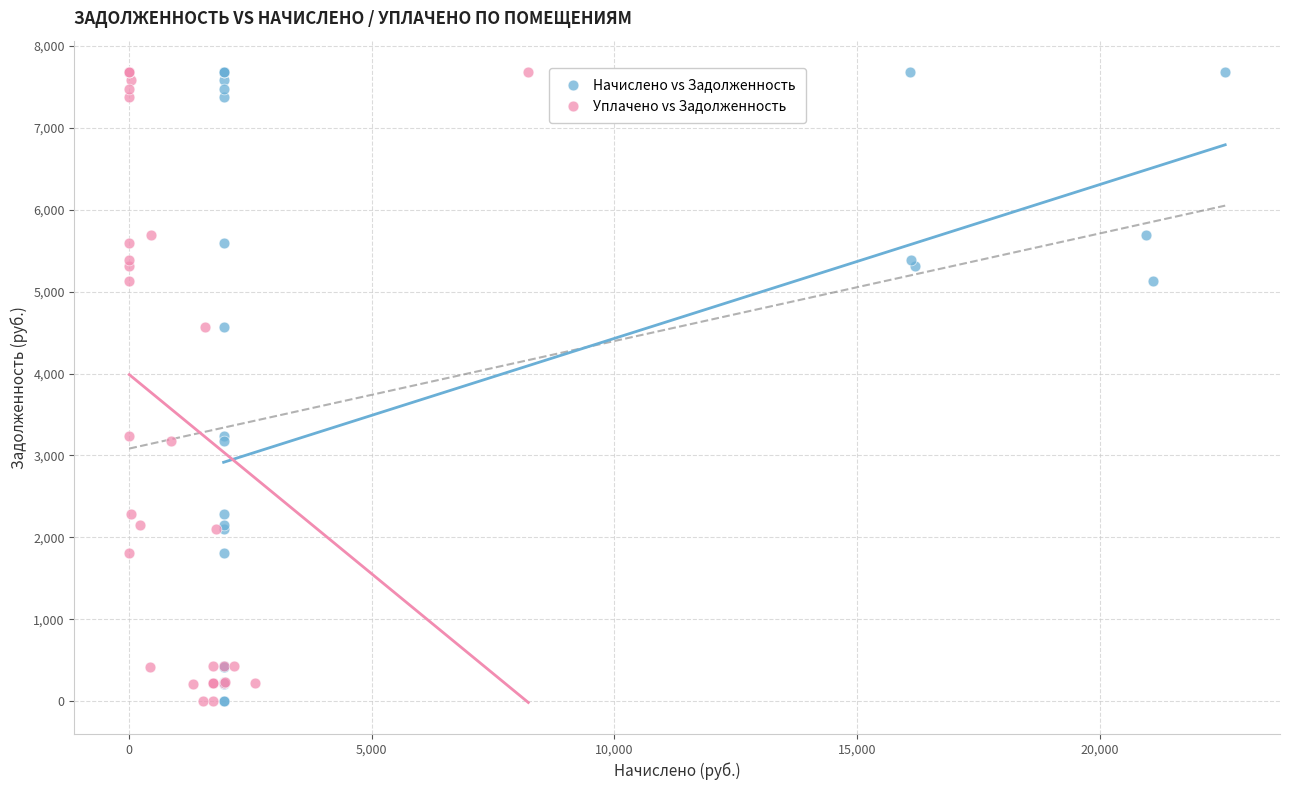

What are all the series names shown in the legend?

Начислено vs Задолженность, Уплачено vs Задолженность